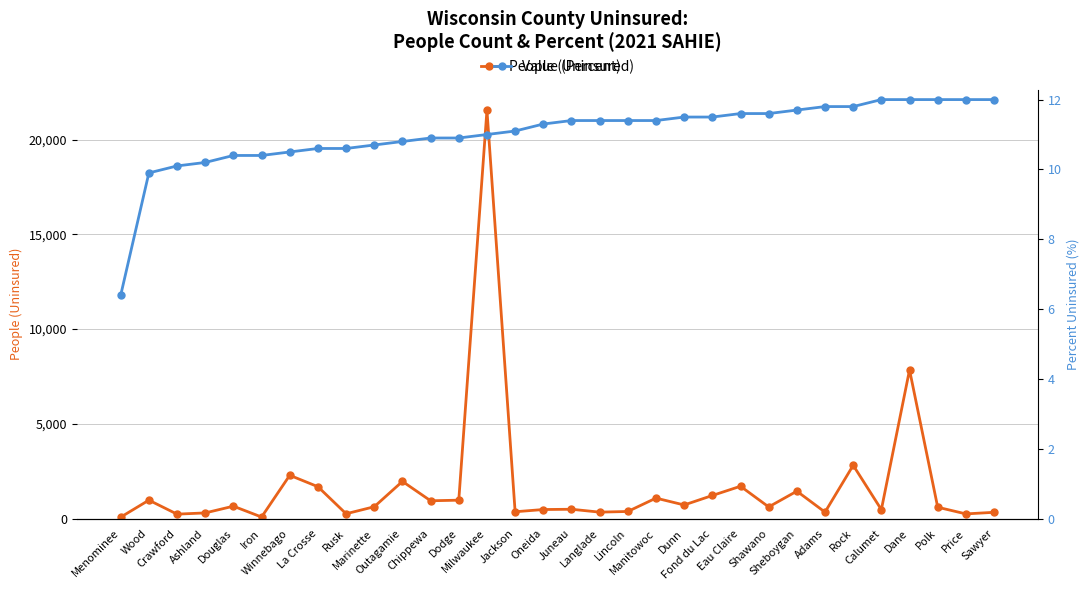

Reading right to left, extract all data points from this chart.

People (Uninsured): Sawyer=335.0	Price=251.0	Polk=603.0	Dane=7849.0	Calumet=476.0	Rock=2815.0	Adams=344.0	Sheboygan=1450.0	Shawano=619.0	Eau Claire=1710.0	Fond du Lac=1222.0	Dunn=722.0	Manitowoc=1084.0	Lincoln=379.0	Langlade=344.0	Juneau=496.0	Oneida=482.0	Jackson=364.0	Milwaukee=21554.0	Dodge=975.0	Chippewa=944.0	Outagamie=1966.0	Marinette=629.0	Rusk=258.0	La Crosse=1686.0	Winnebago=2288.0	Iron=86.0	Douglas=658.0	Ashland=303.0	Crawford=238.0	Wood=976.0	Menominee=80.0
Value (Percent): Sawyer=12.0	Price=12.0	Polk=12.0	Dane=12.0	Calumet=12.0	Rock=11.8	Adams=11.8	Sheboygan=11.7	Shawano=11.6	Eau Claire=11.6	Fond du Lac=11.5	Dunn=11.5	Manitowoc=11.4	Lincoln=11.4	Langlade=11.4	Juneau=11.4	Oneida=11.3	Jackson=11.1	Milwaukee=11.0	Dodge=10.9	Chippewa=10.9	Outagamie=10.8	Marinette=10.7	Rusk=10.6	La Crosse=10.6	Winnebago=10.5	Iron=10.4	Douglas=10.4	Ashland=10.2	Crawford=10.1	Wood=9.9	Menominee=6.4